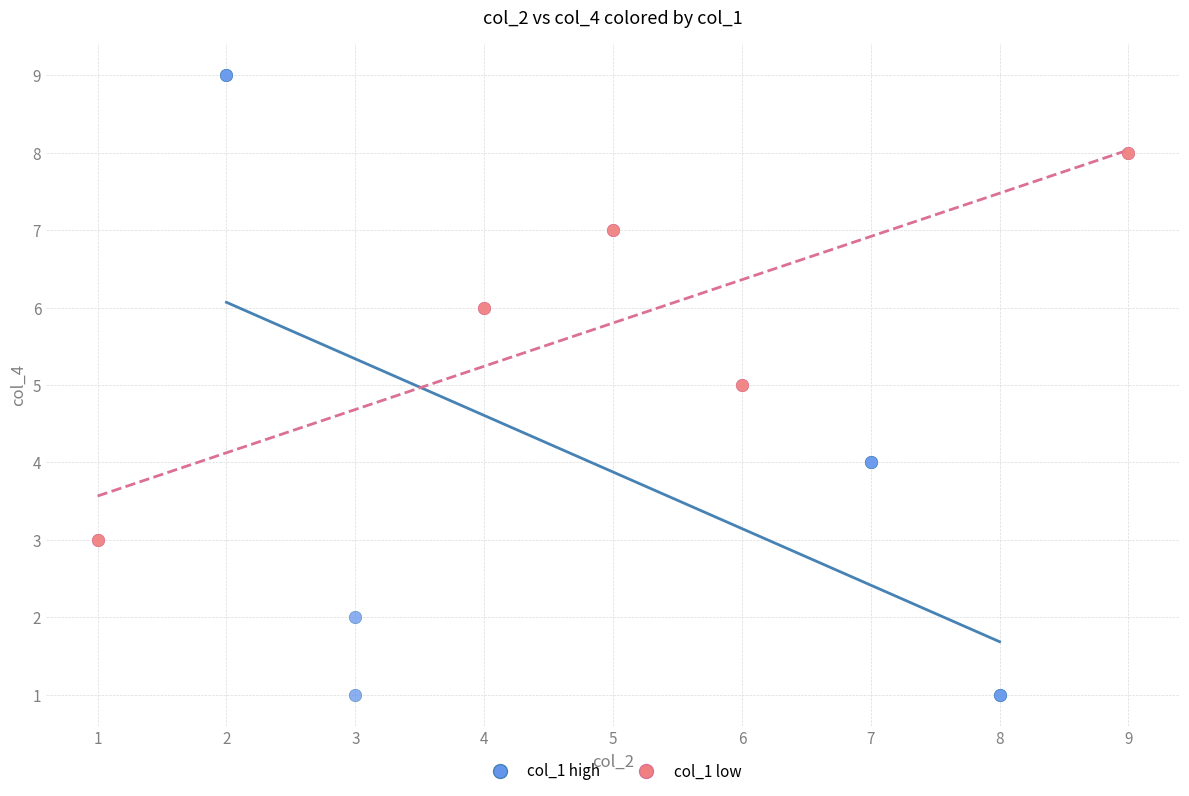

Which series contains the lowest Y value?

col_1 high